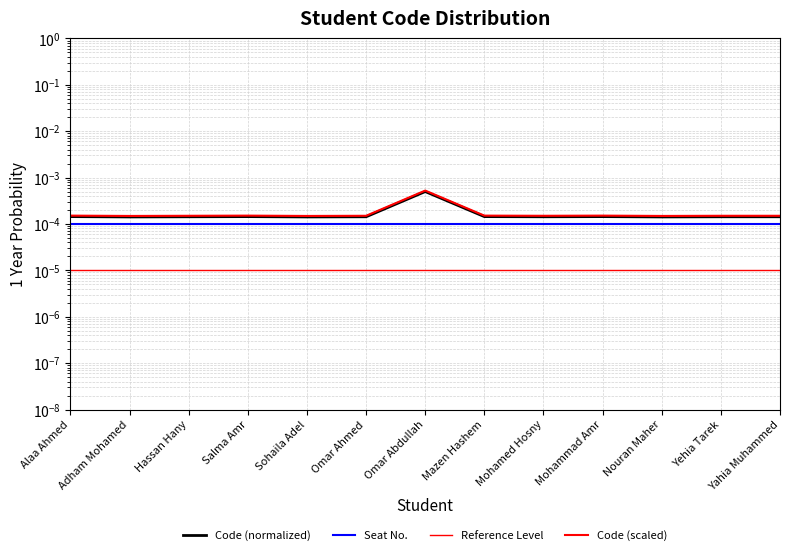

List the labels in order of value, largest first.

Omar Abdullah, Mohammad Amr, Alaa Ahmed, Salma Amr, Mazen Hashem, Yahia Muhammed, Yehia Tarek, Omar Ahmed, Mohamed Hosny, Hassan Hany, Nouran Maher, Sohaila Adel, Adham Mohamed